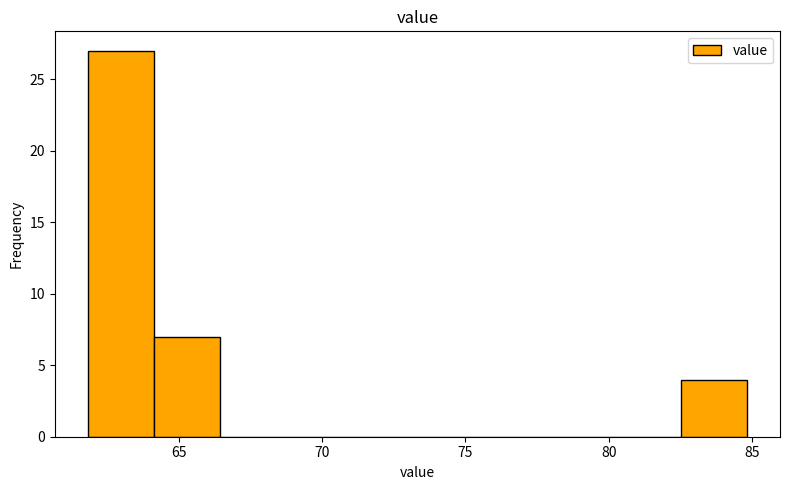

What is the height of the bar covering 64.0 to 66.5 on the x-axis? Neither the bar edges nor the heights are printed on the chart, so give them approximately, as read against the axes.

7